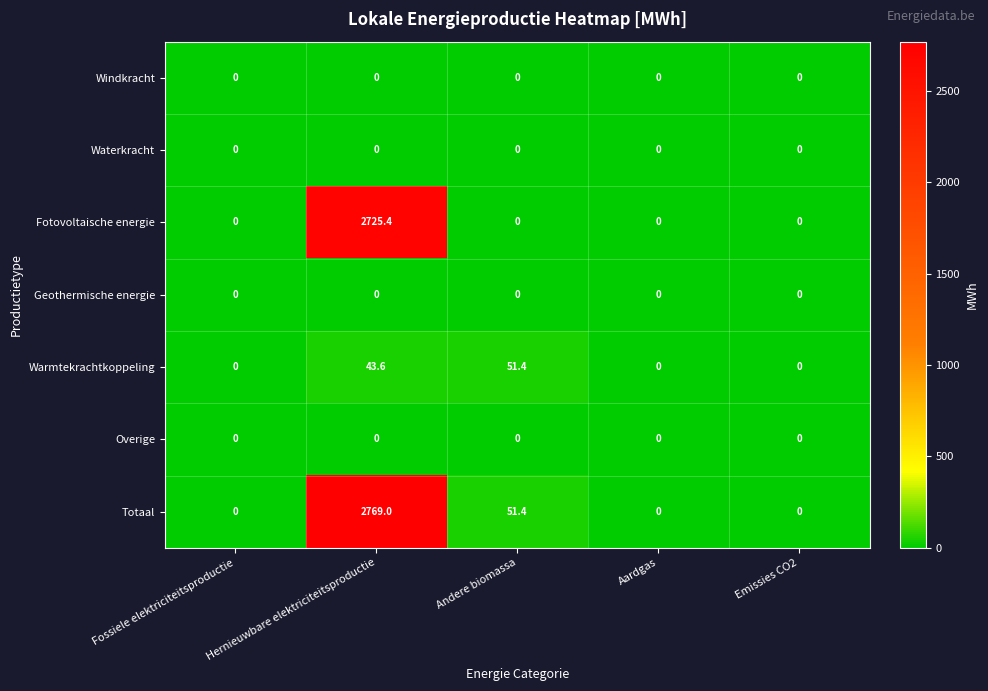

Which series has the largest total across all categories?

Totaal